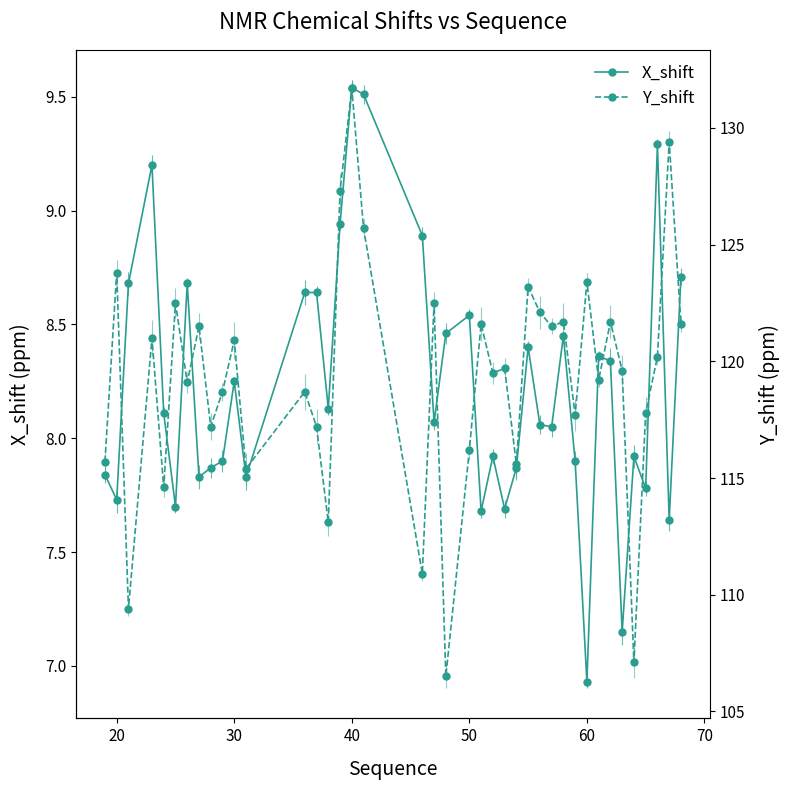

Rank the series by their maximum value, from lowest to highest.

X_shift, Y_shift